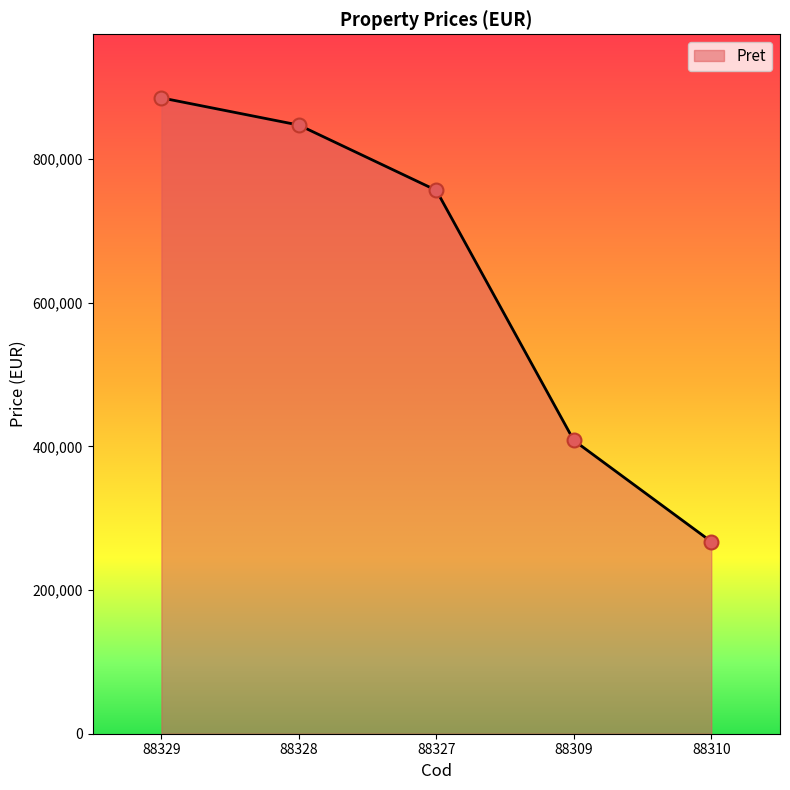

What is the change in value from 88329 to 88310?

-618002